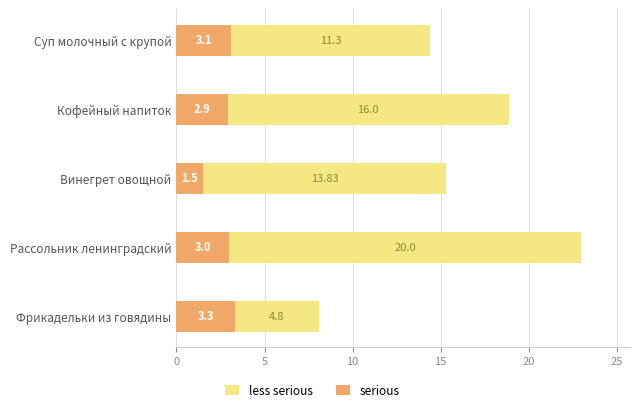

What is the difference between the serious values at Фрикадельки из говядины and Винегрет овощной?

1.8